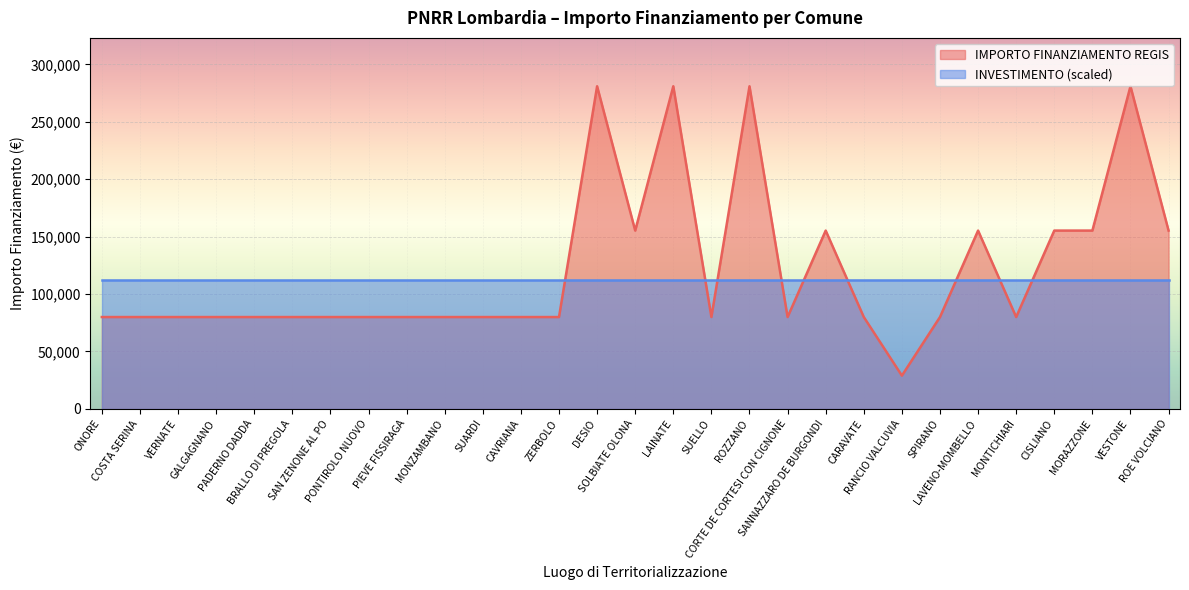

Rank the categories by value from lowest to highest.

RANCIO VALCUVIA, ONORE, COSTA SERINA, VERNATE, GALGAGNANO, PADERNO DADDA, BRALLO DI PREGOLA, SAN ZENONE AL PO, PONTIROLO NUOVO, PIEVE FISSIRAGA, MONZAMBANO, SUARDI, CAVRIANA, ZERBOLO, SUELLO, CORTE DE CORTESI CON CIGNONE, CARAVATE, SPIRANO, MONTICHIARI, SOLBIATE OLONA, SANNAZZARO DE BURGONDI, LAVENO-MOMBELLO, CISLIANO, MORAZZONE, ROE VOLCIANO, DESIO, LAINATE, ROZZANO, VESTONE